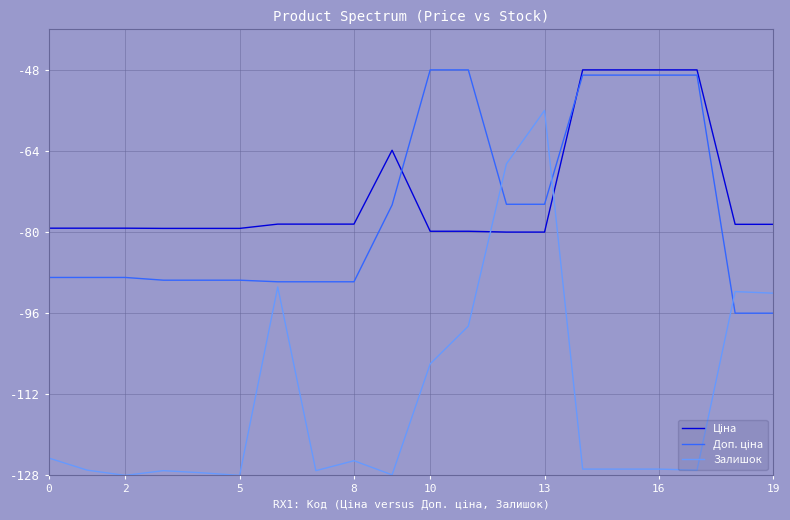

What is the lowest value of the Залишок series?

-128.0